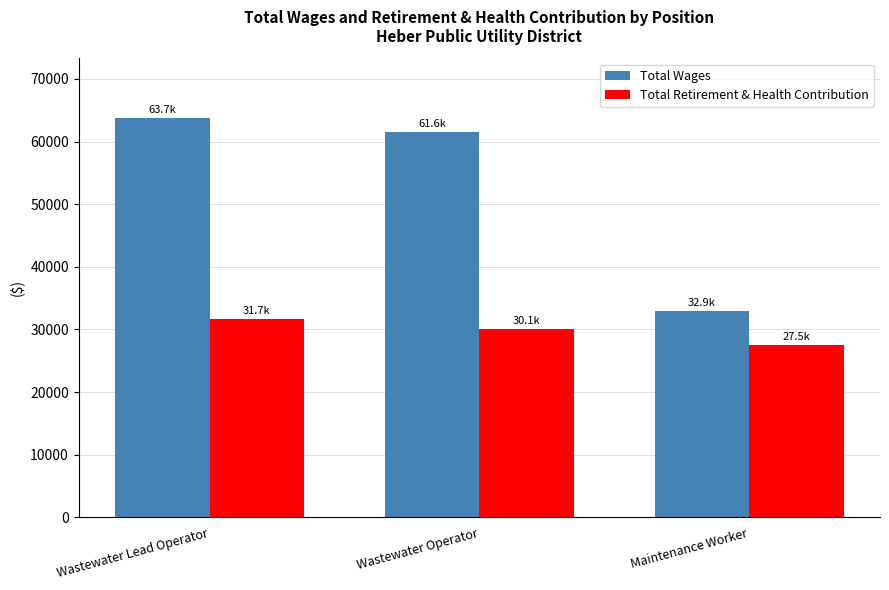

Rank the series by their maximum value, from highest to lowest.

Total Wages, Total Retirement & Health Contribution